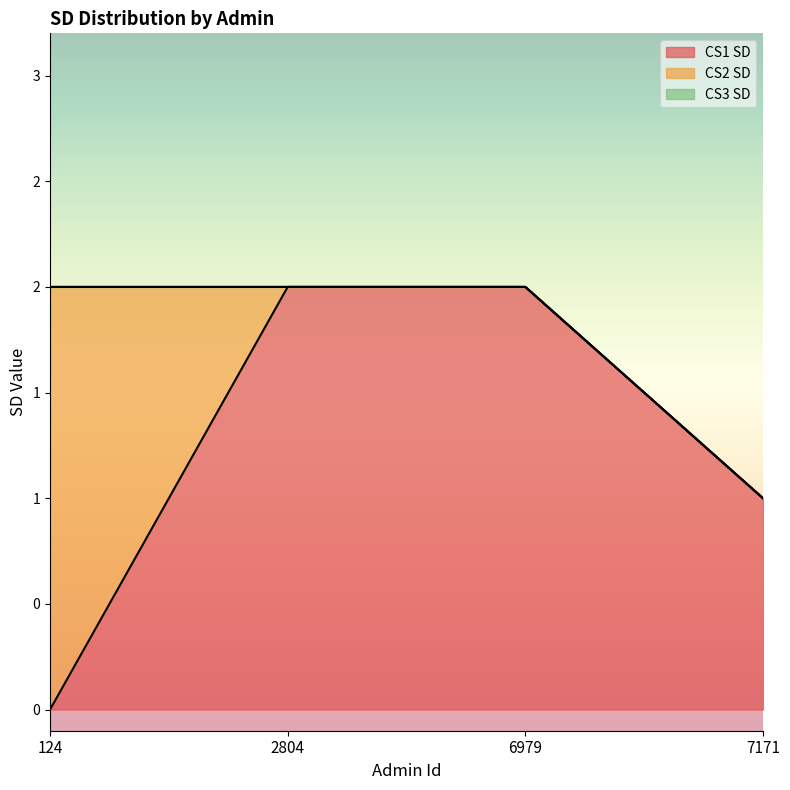

What are all the series names shown in the legend?

CS1 SD, CS2 SD, CS3 SD